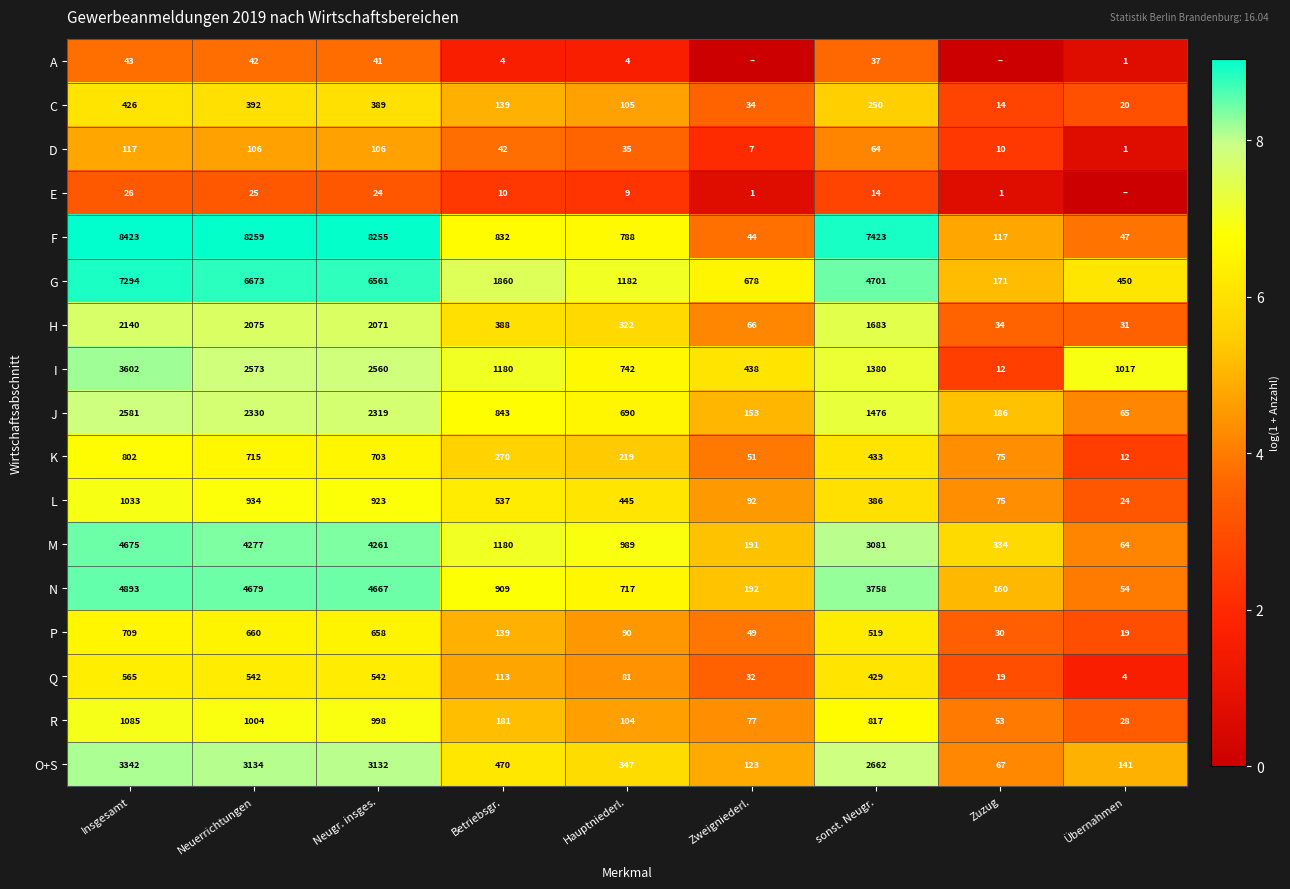

Is it true that M equals 545 at Zuzug?

False